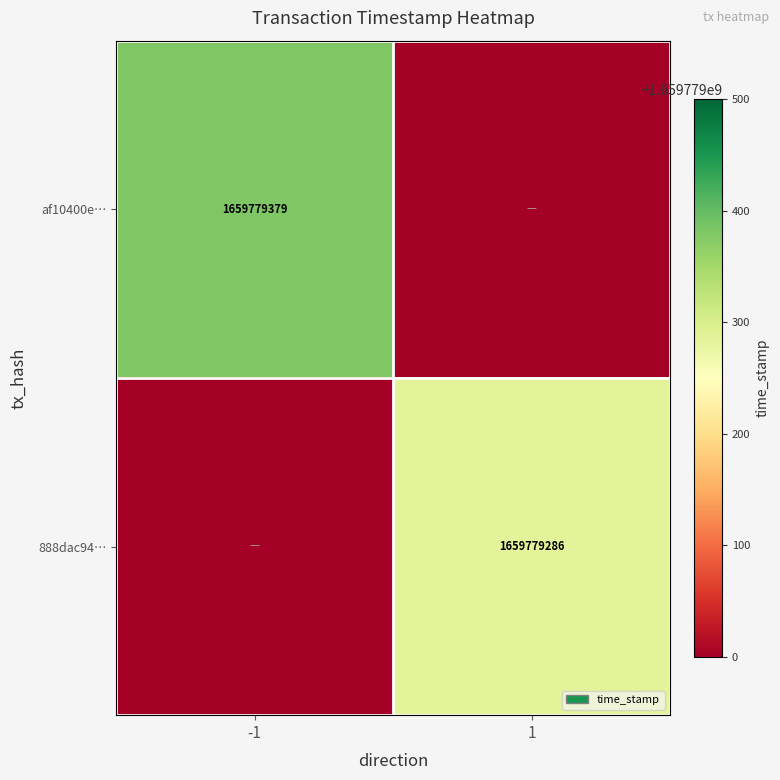

Is it true that af10400e… equals 661205955 at -1?

False